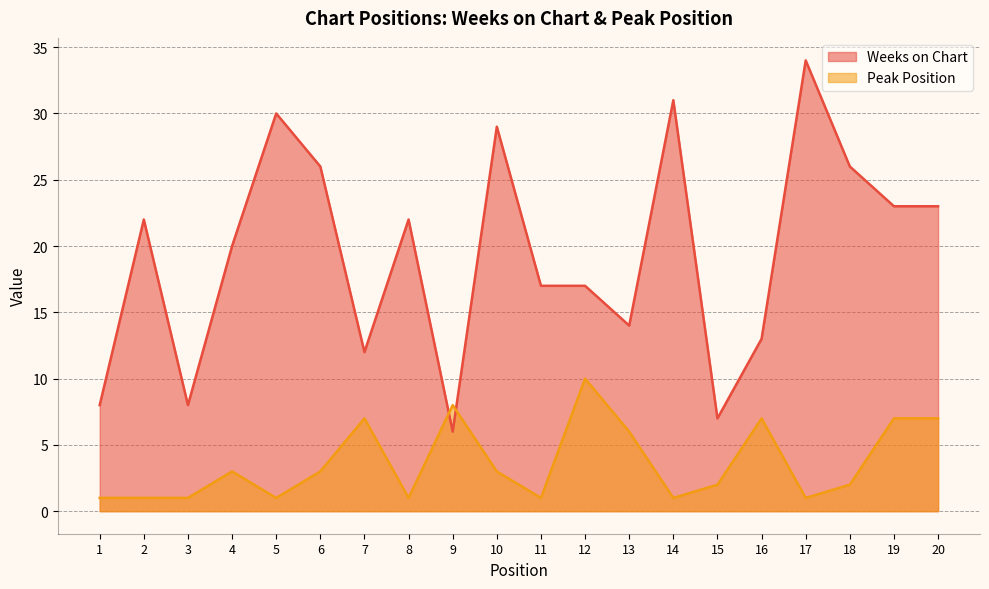

Reading left to right, extract all data points from this chart.

Weeks on Chart: 1=8	2=22	3=8	4=20	5=30	6=26	7=12	8=22	9=6	10=29	11=17	12=17	13=14	14=31	15=7	16=13	17=34	18=26	19=23	20=23
Peak Position: 1=1	2=1	3=1	4=3	5=1	6=3	7=7	8=1	9=8	10=3	11=1	12=10	13=6	14=1	15=2	16=7	17=1	18=2	19=7	20=7